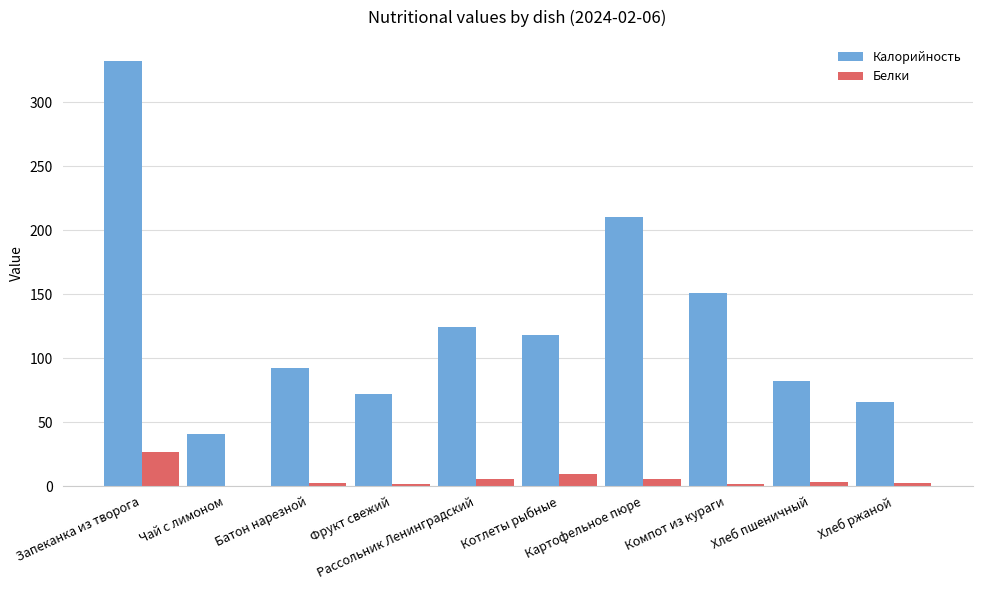

What is the maximum value shown in the chart?

332.0